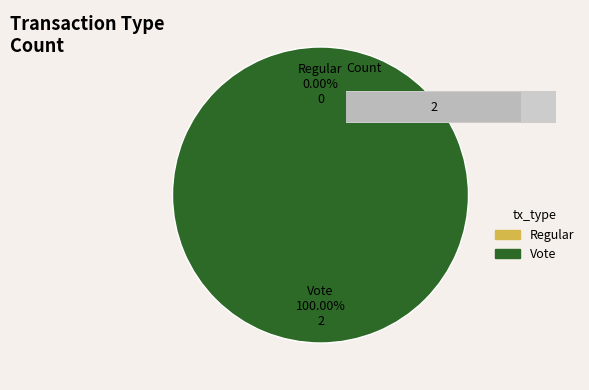

True or false: Regular accounts for 1% of the total.

False